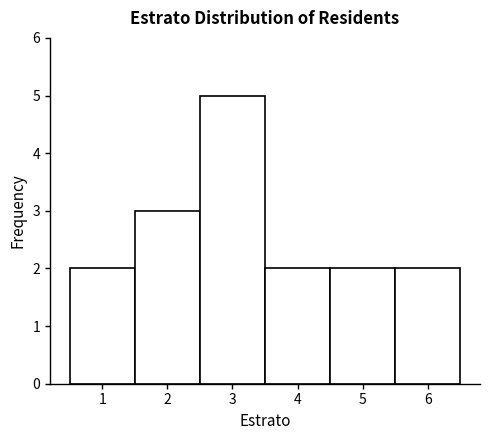

Over which range of the x-axis is the bar tallest?

2.5 to 3.5